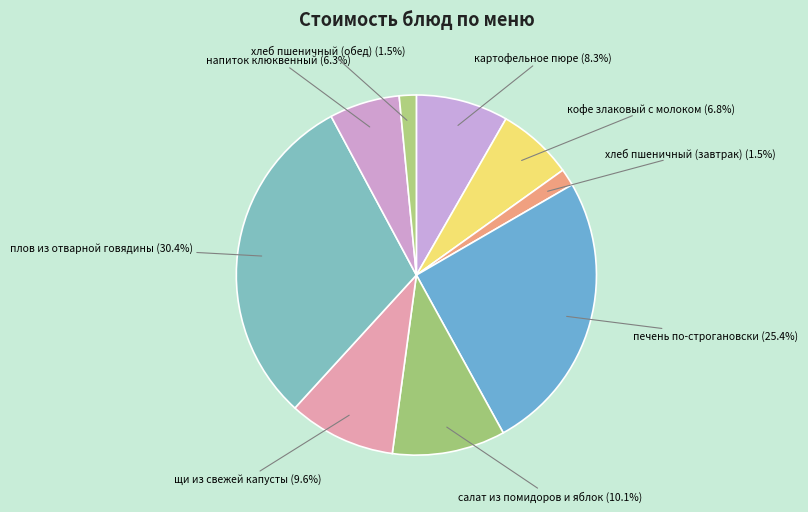

Does хлеб пшеничный (обед) account for over 50% of the chart?

No